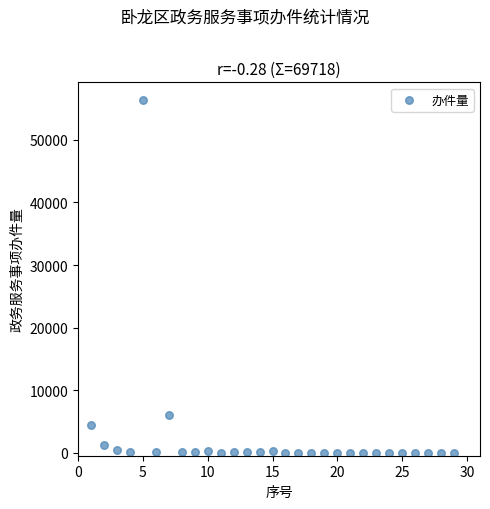

What is the range of X values (max minus min)?

28